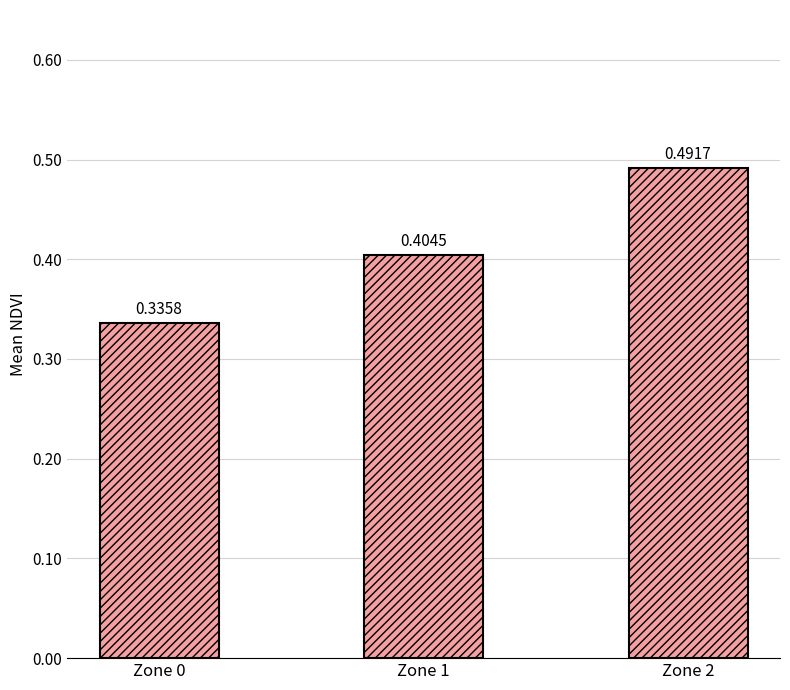

What is the difference between the maximum and minimum values?

0.2